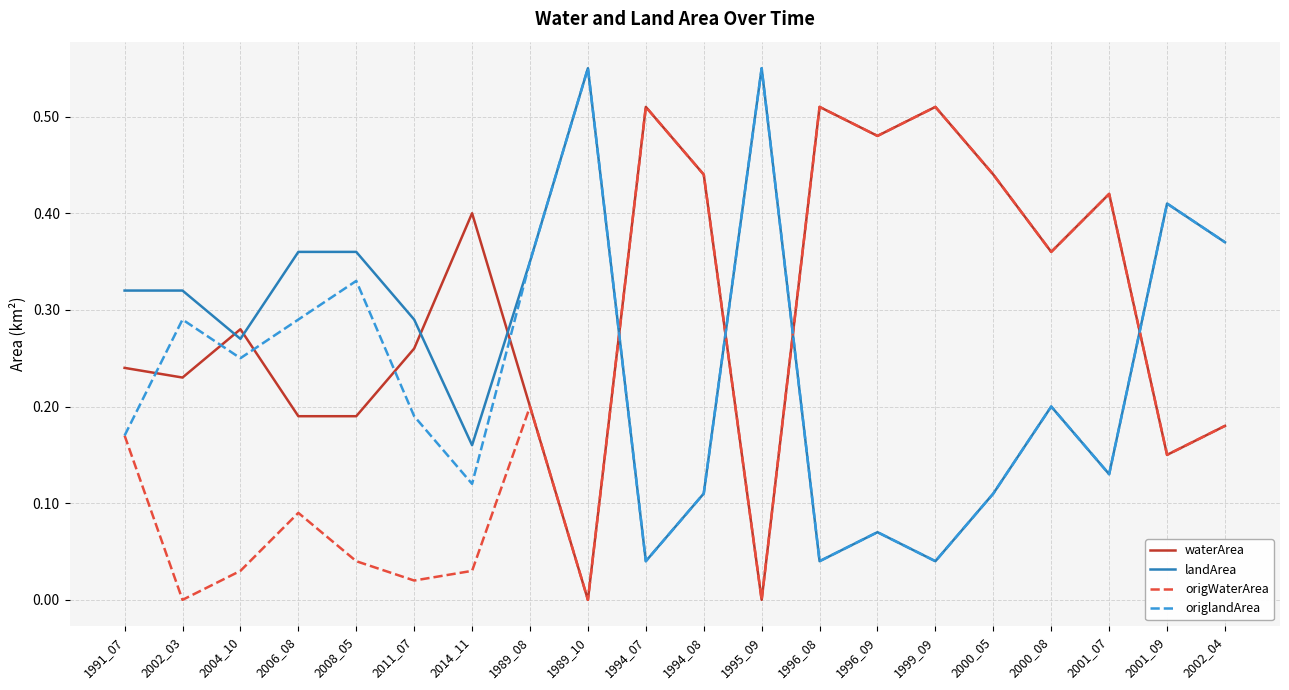

Is it true that origWaterArea equals 0.0 at 2002_03?

True